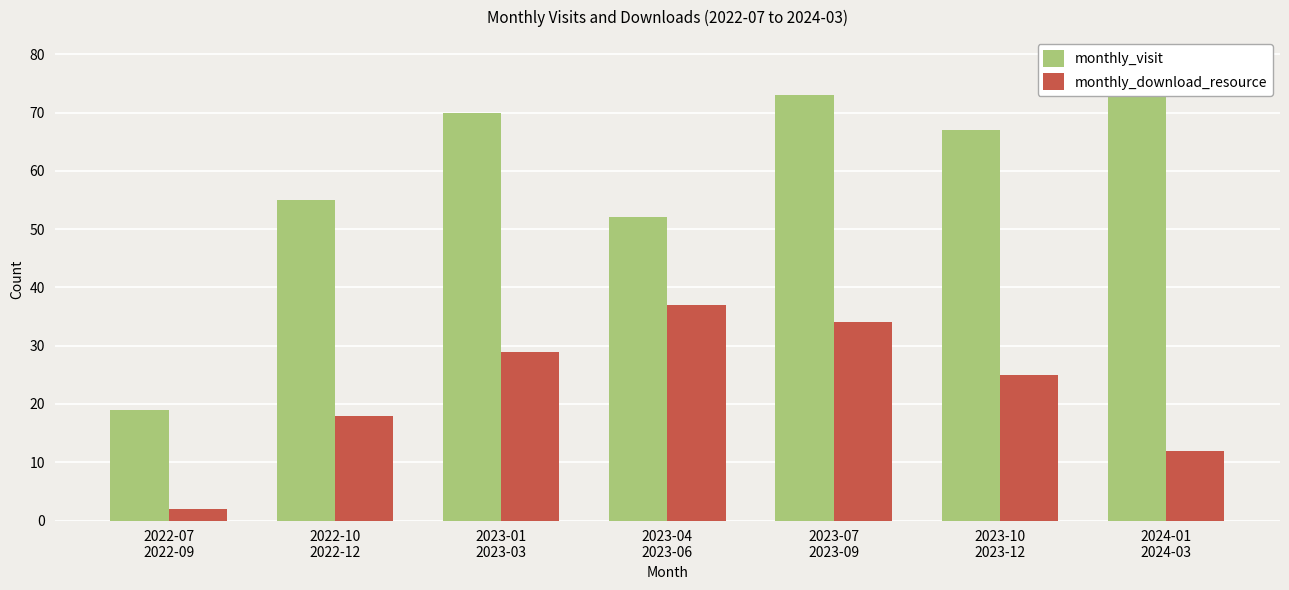

At which label is monthly_download_resource closest to 19?

2022-10
2022-12